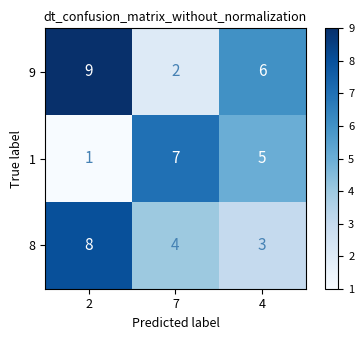

Reading right to left, transcribe all the data shown in this chart.

9: 6	2	9
1: 5	7	1
8: 3	4	8